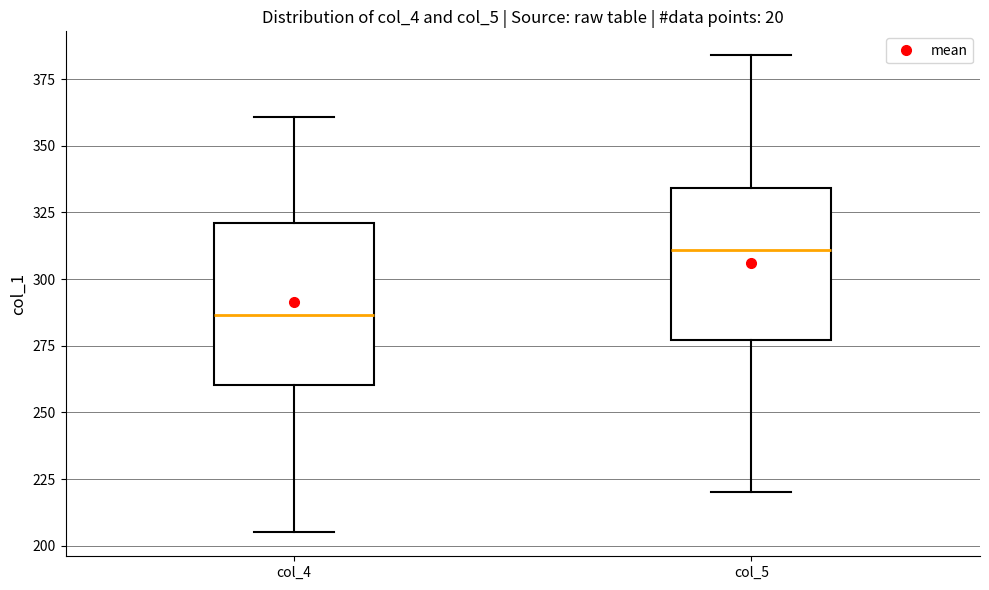

Which box's median line is the lowest?

col_4